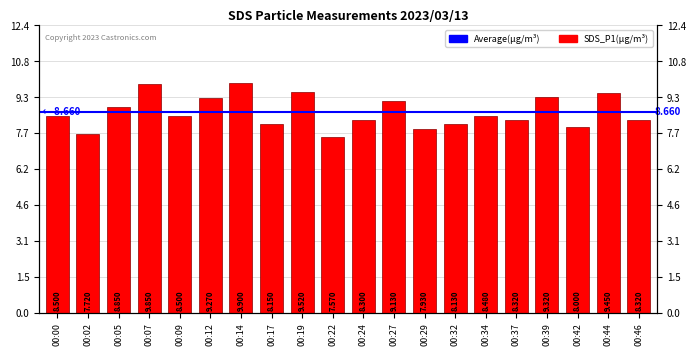

How many values are below 8?

3